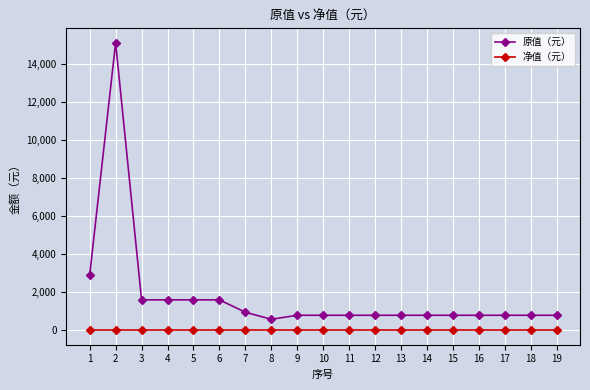

How many series are shown in this chart?

2